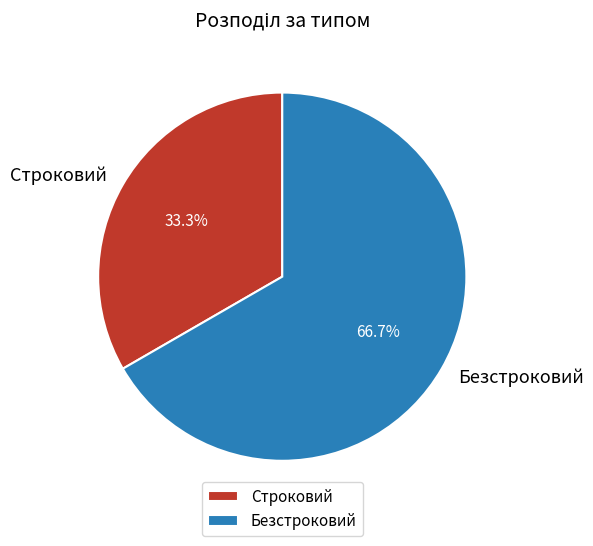

Between Строковий and Безстроковий, which is larger?

Безстроковий